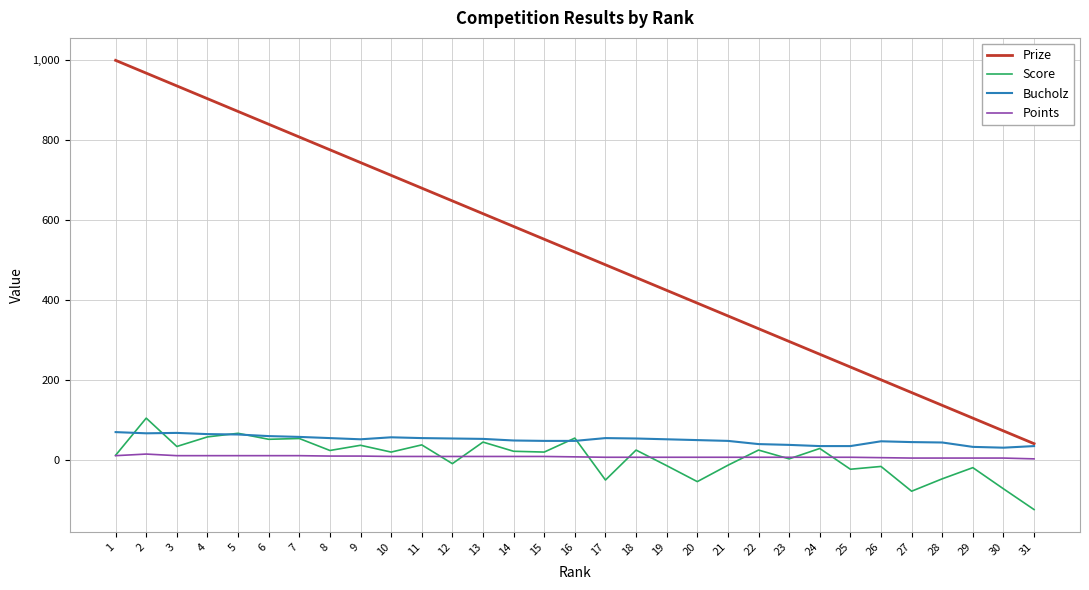

The value of Points at 18 is 6. True or false?

True